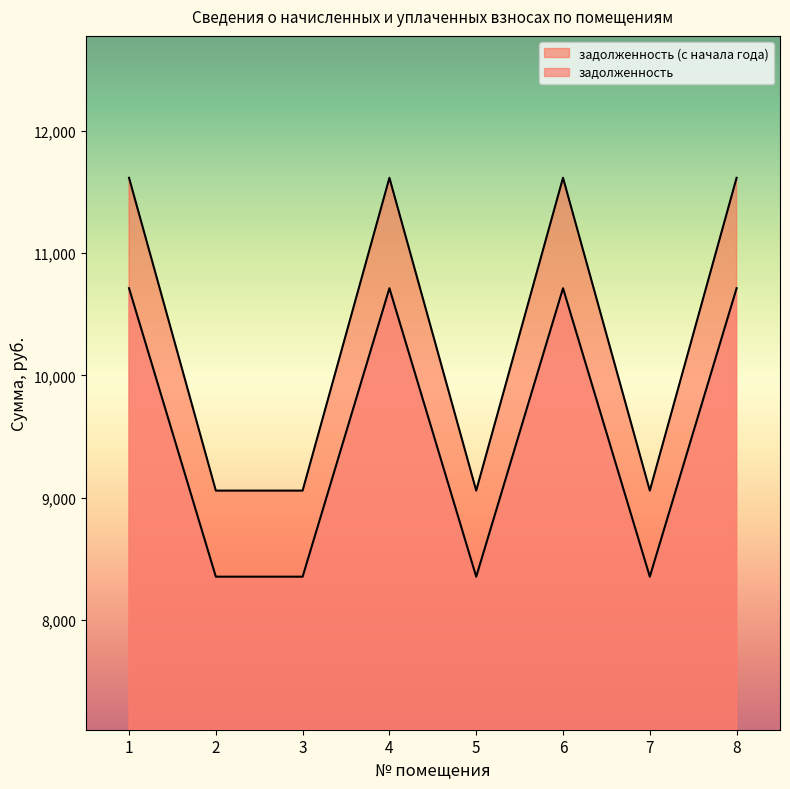

At which label does задолженность first exceed 10713?

1